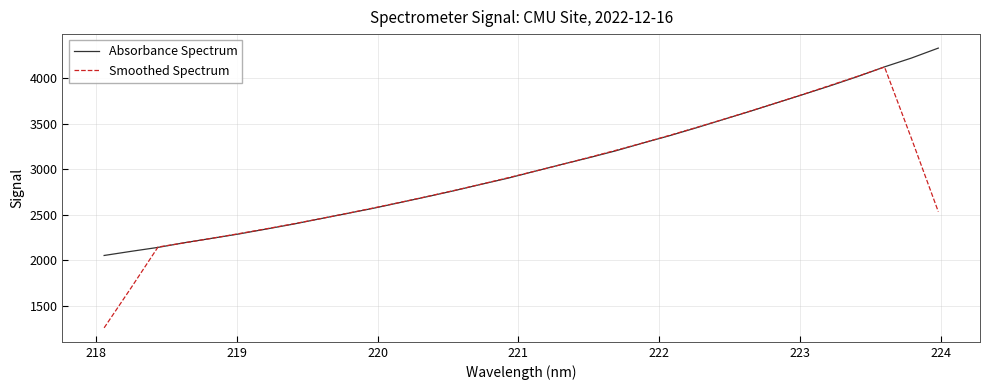

Rank the series by their maximum value, from highest to lowest.

Absorbance Spectrum, Smoothed Spectrum